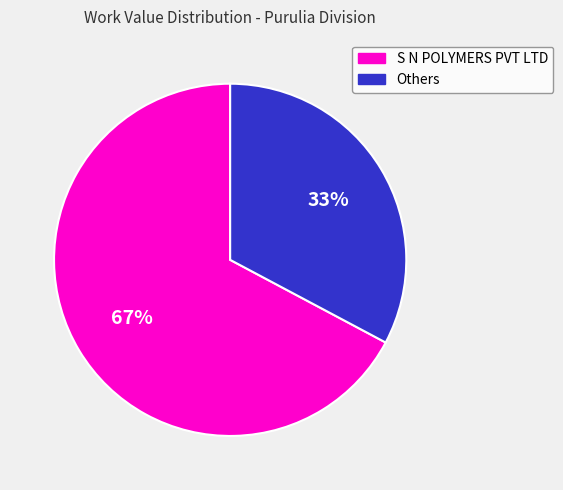

Which category has the smallest portion of the pie?

Others